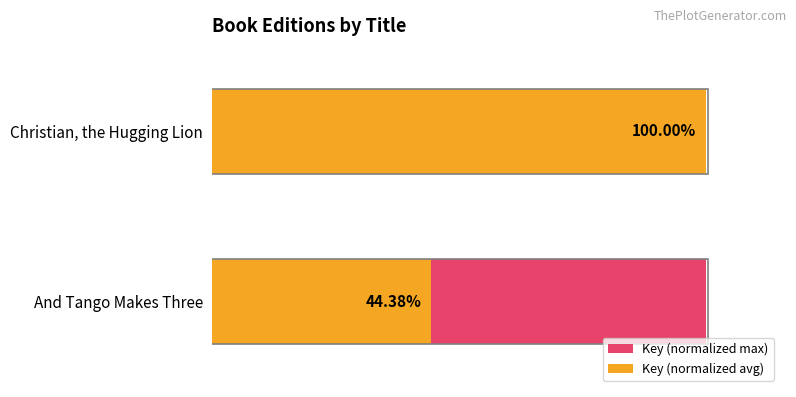

How many series are shown in this chart?

2